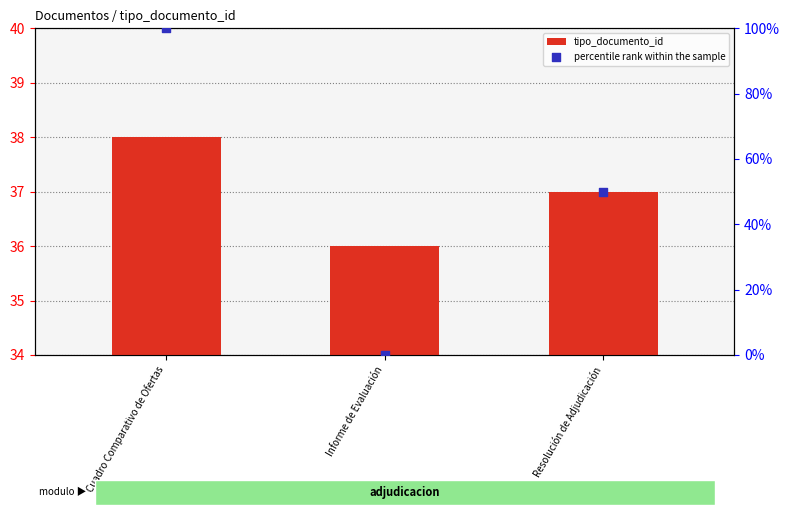

Which series has the largest Y range (max minus min)?

percentile rank within the sample